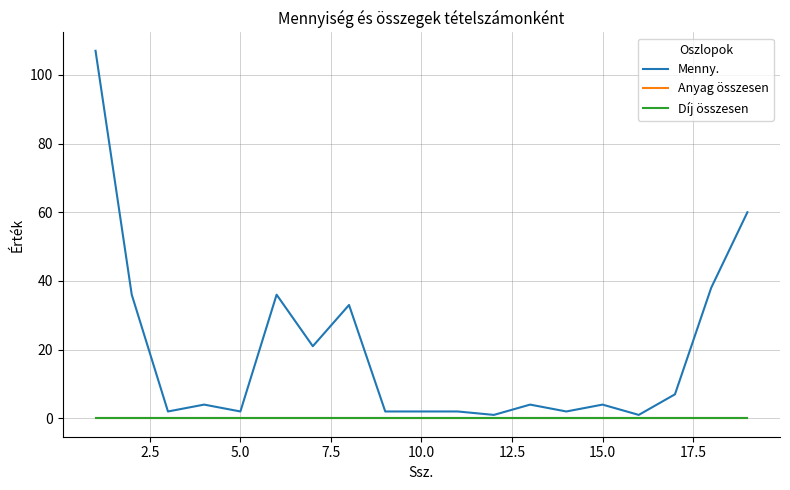

True or false: Anyag összesen has more than 0 points higher than both neighbors.

False